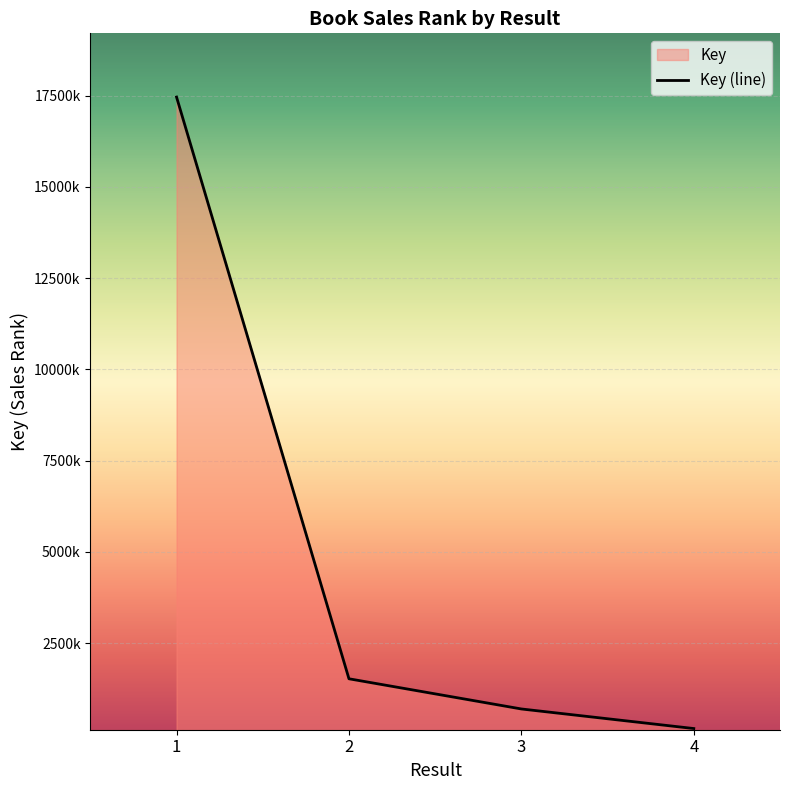

What is the value of the 1st point from the left?

17461964